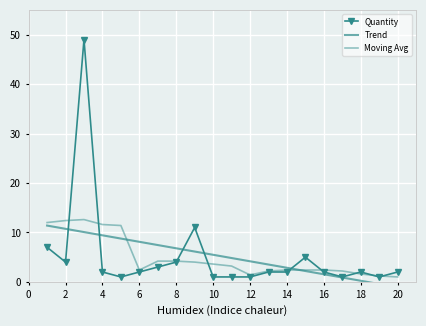

How many data points does each series have?

20